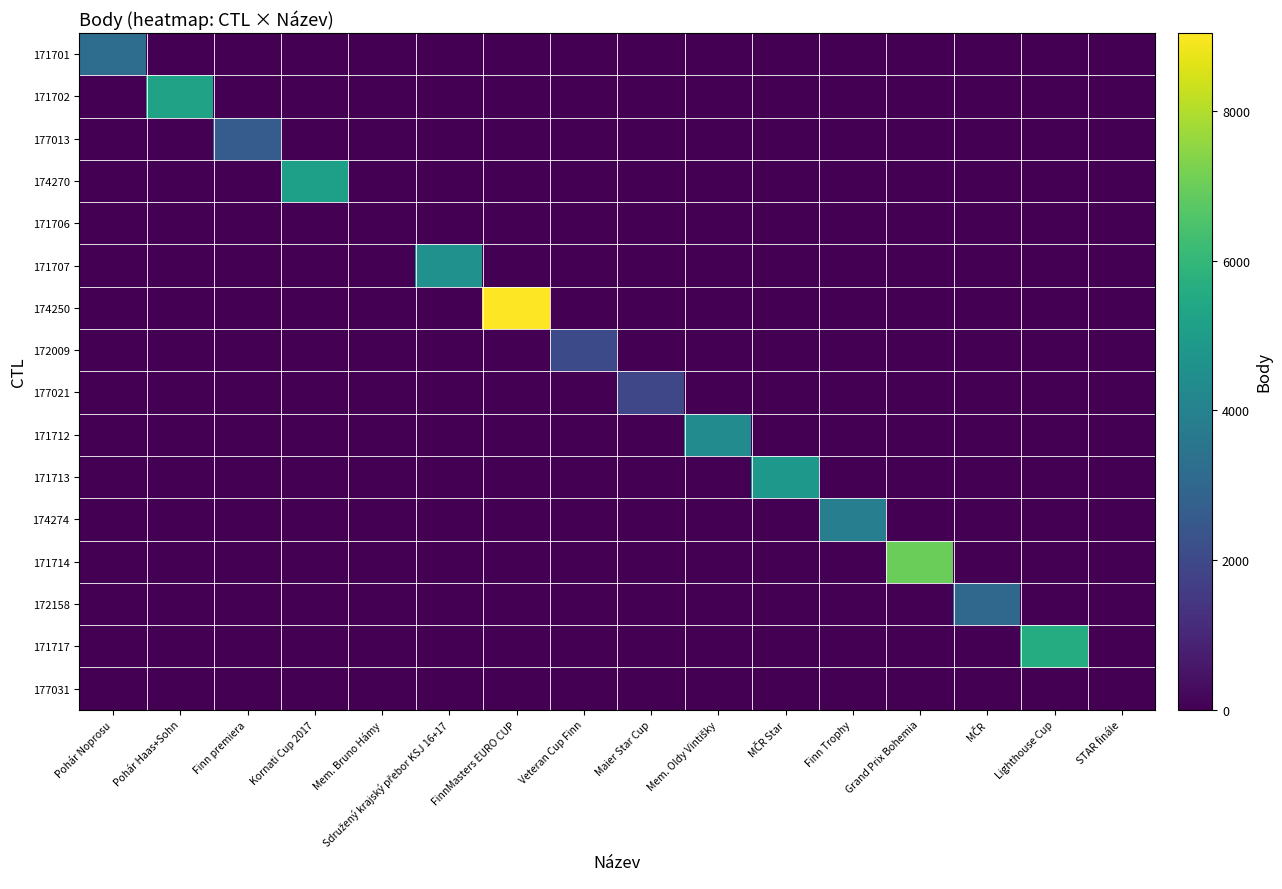

Which has a higher value, Mem. Oldy Vintišky or Mem. Bruno Hámy?

Mem. Oldy Vintišky